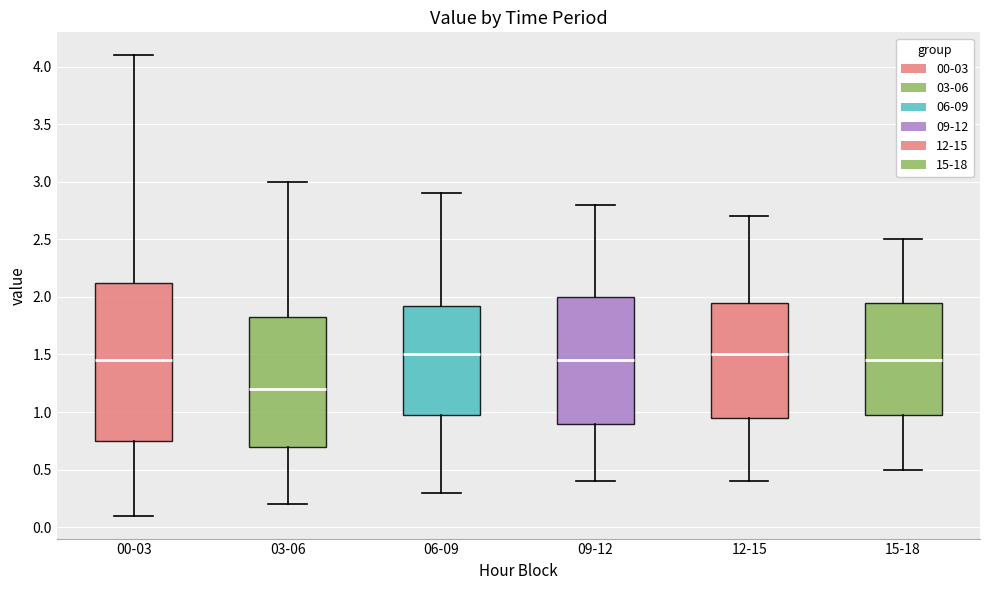

Where is the upper edge of the box for 12-15 on the y-axis? The values are not printed on the chart, so give them approximately, as read against the axis.

1.95